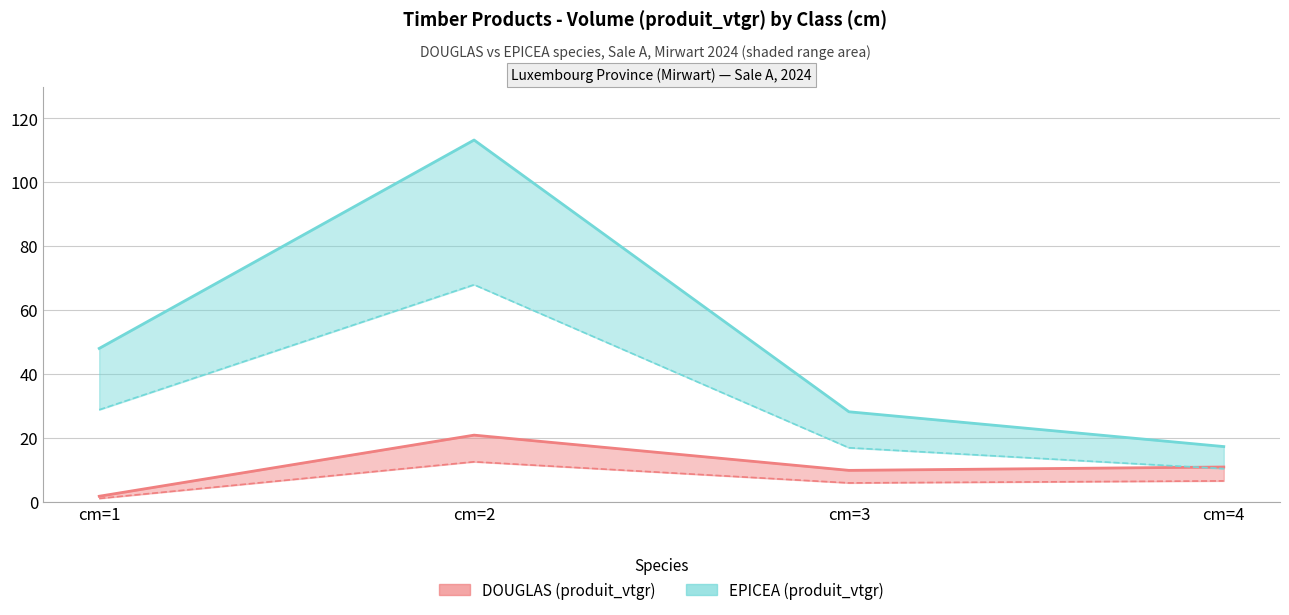

What is the value of the DOUGLAS point at the 4th from the left?

10.9